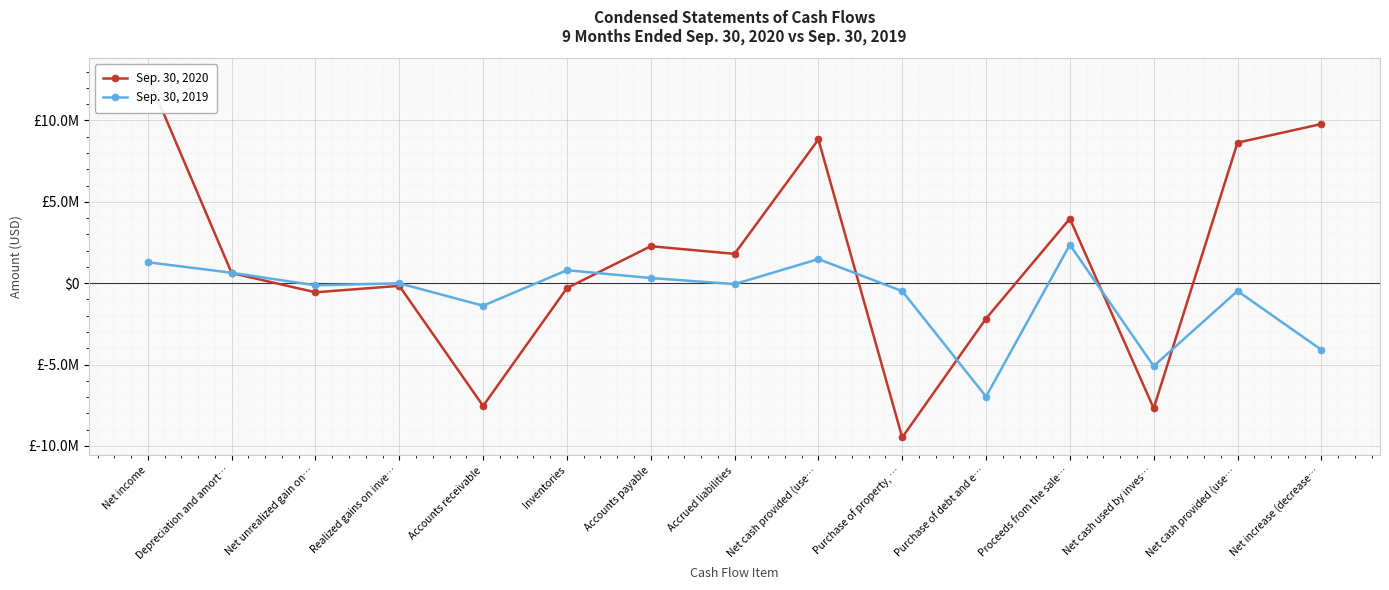

What is the difference between the maximum and minimum values in the Sep. 30, 2020 series?

22192819